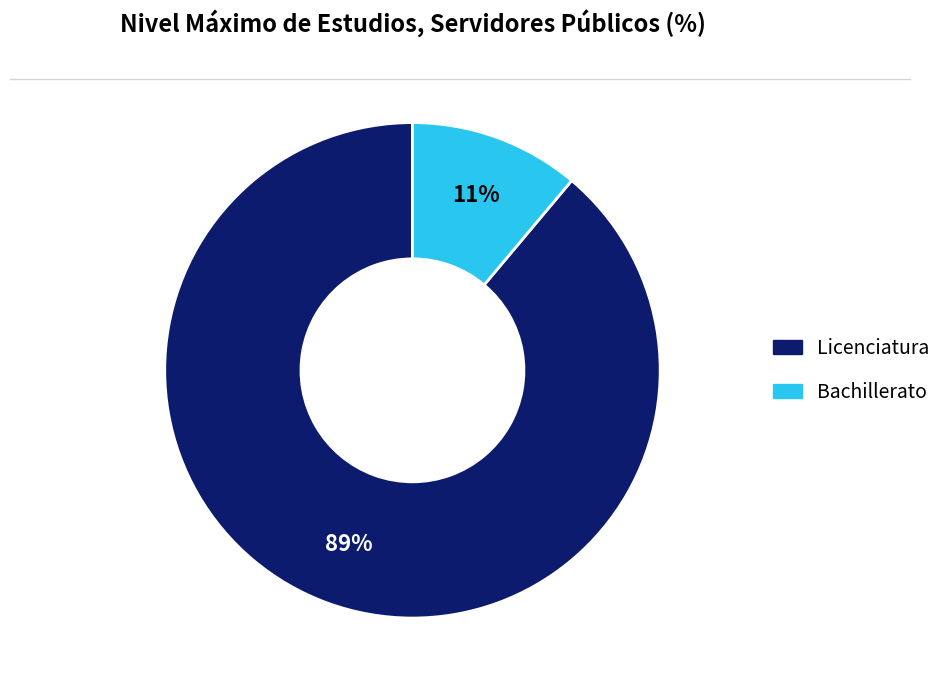

Does Bachillerato account for over 50% of the chart?

No